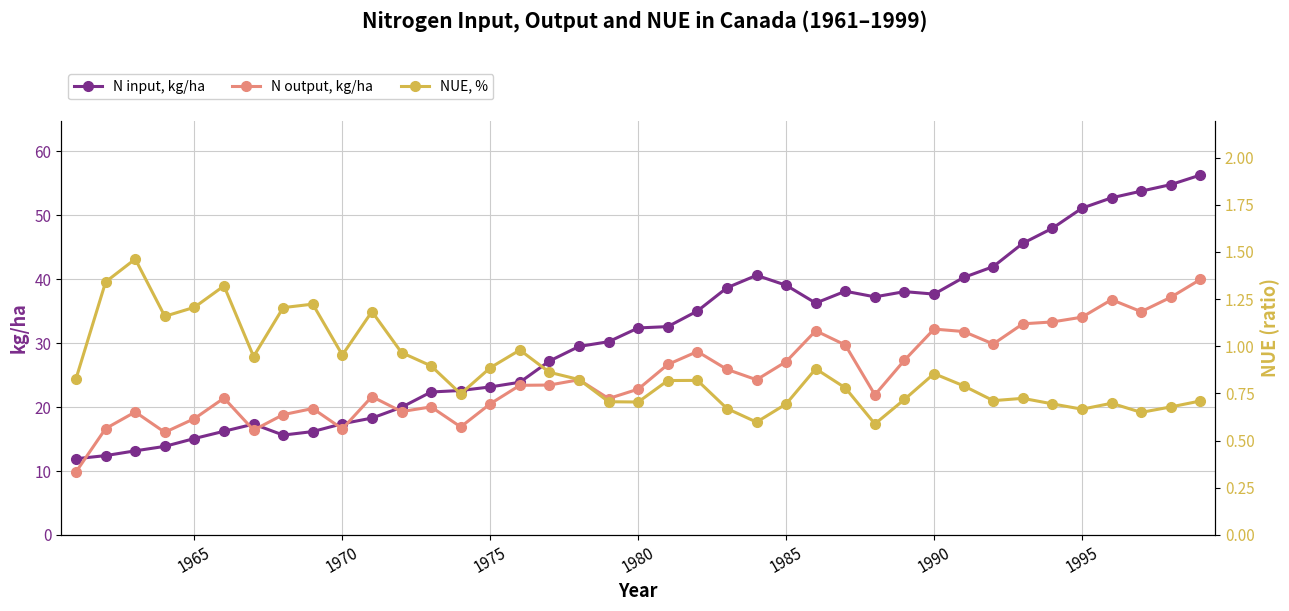

What is the sum of all NUE, % values?

34.1